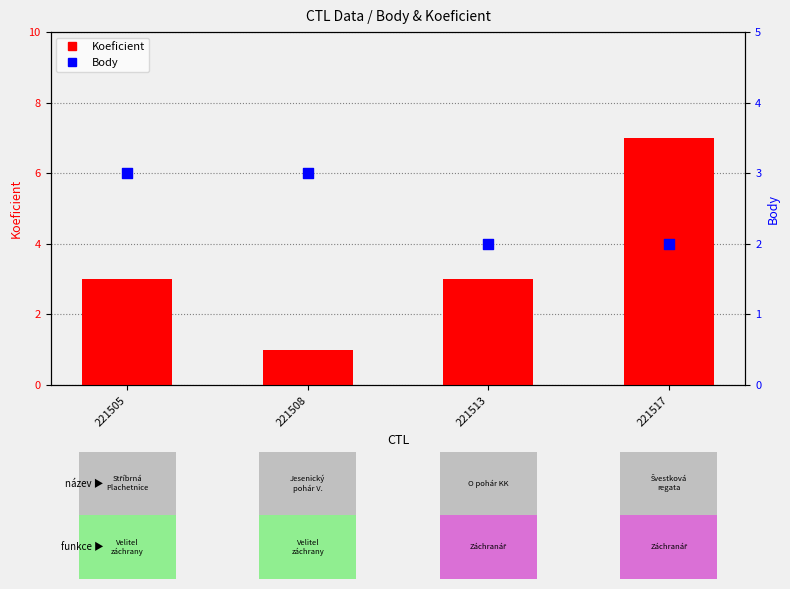

Which series reaches the minimum Y coordinate?

Koeficient